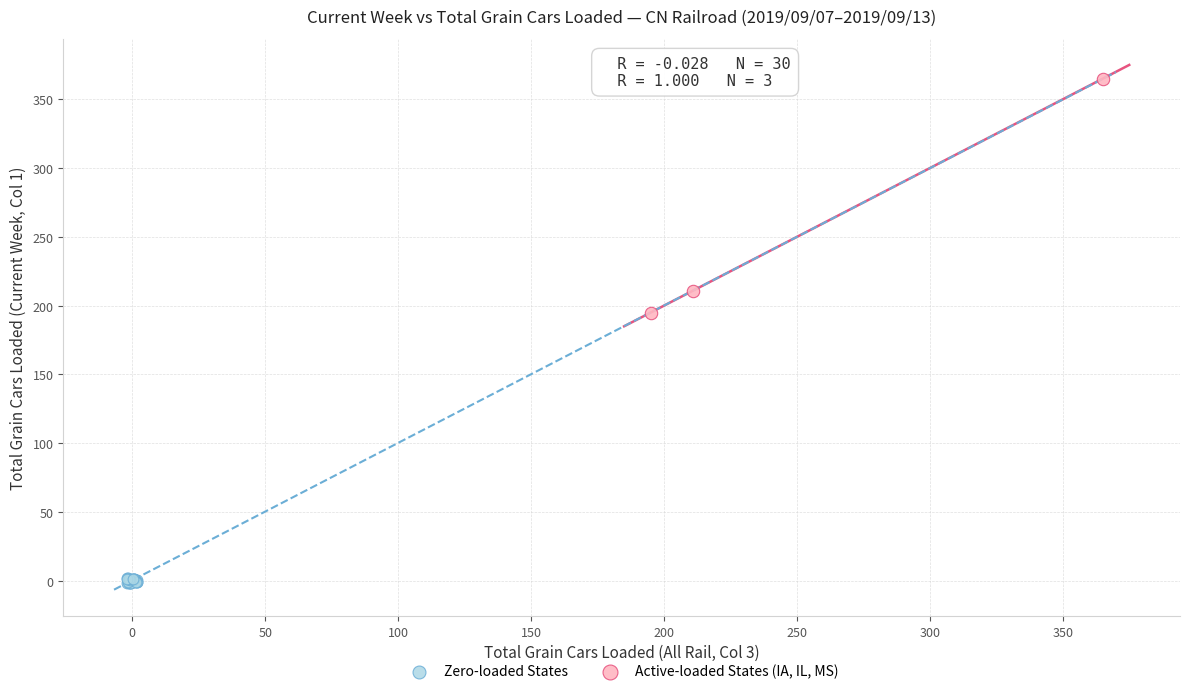

Which series reaches the maximum Y coordinate?

Active-loaded States (IA, IL, MS)